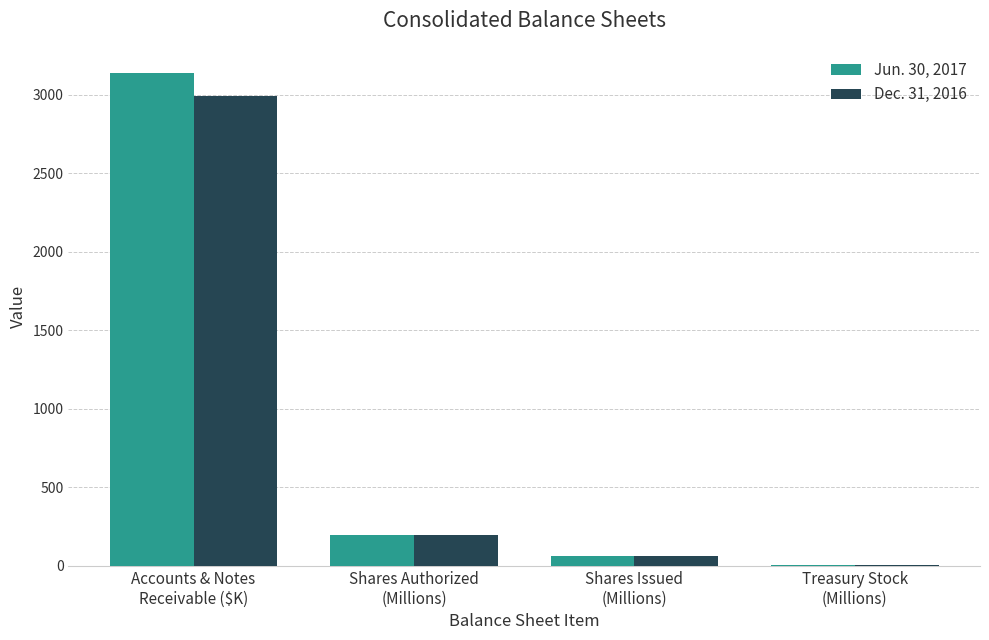

True or false: Dec. 31, 2016 has a value of 67.1 at Shares Authorized
(Millions).

False